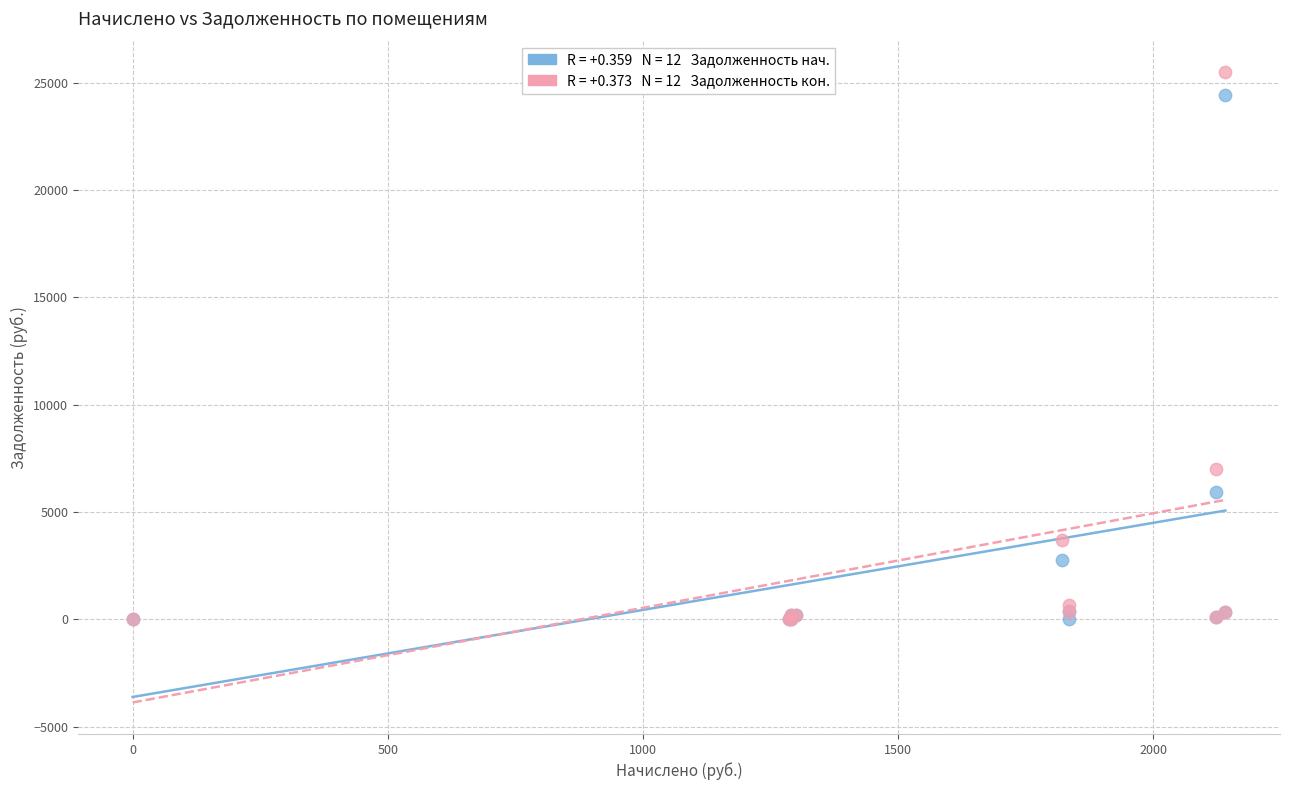

Across all series, what Y value is closest to 12740?

6984.1